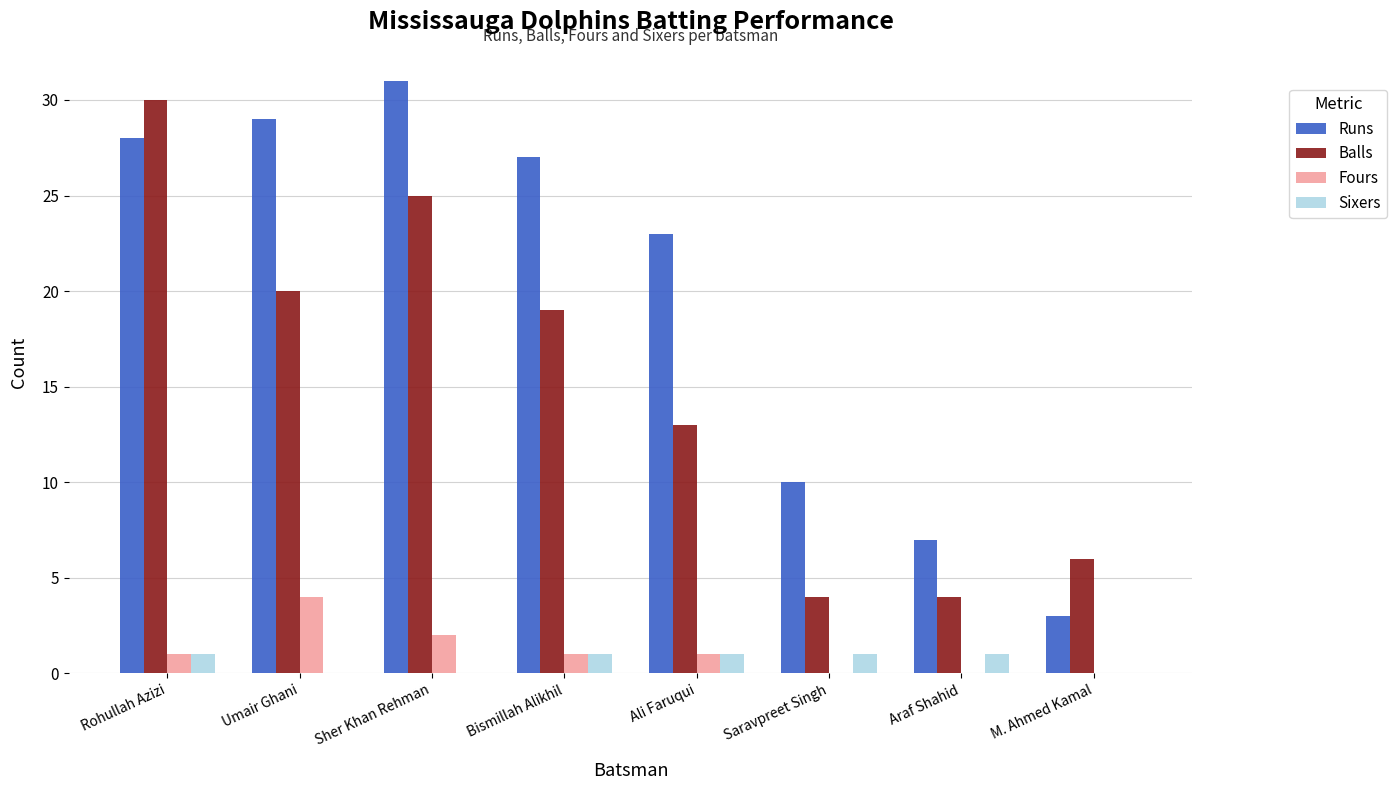

Between Ali Faruqui and Araf Shahid, which series saw the biggest shift?

Runs